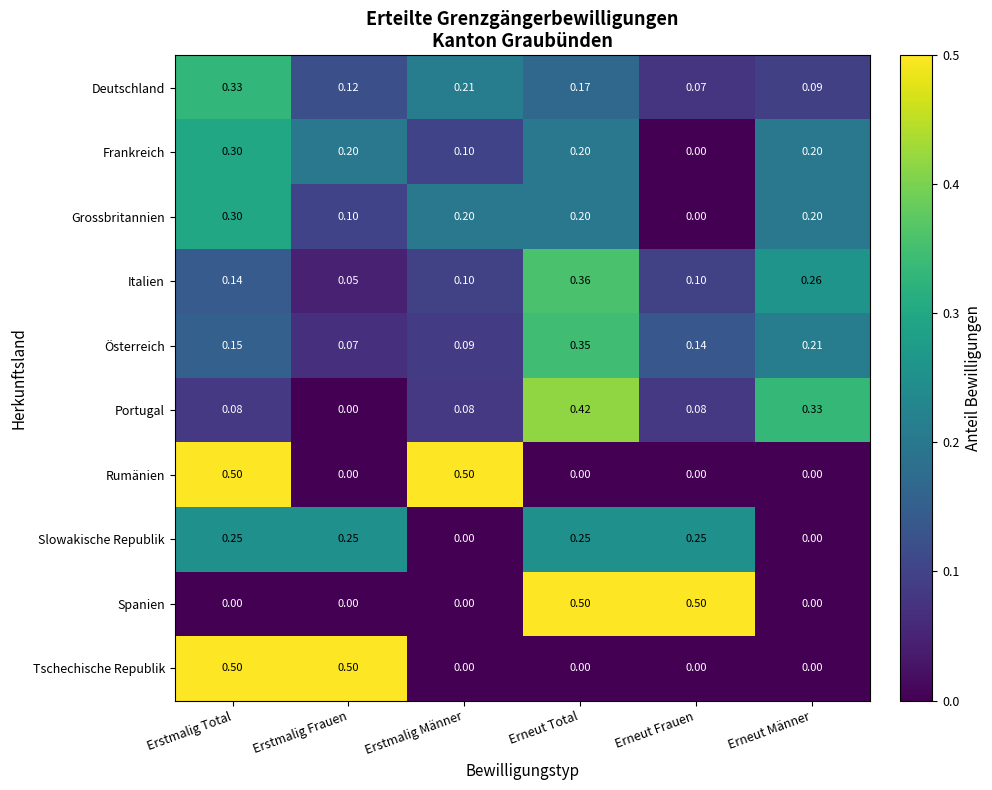

At which label does Deutschland reach its minimum?

Erneut Frauen